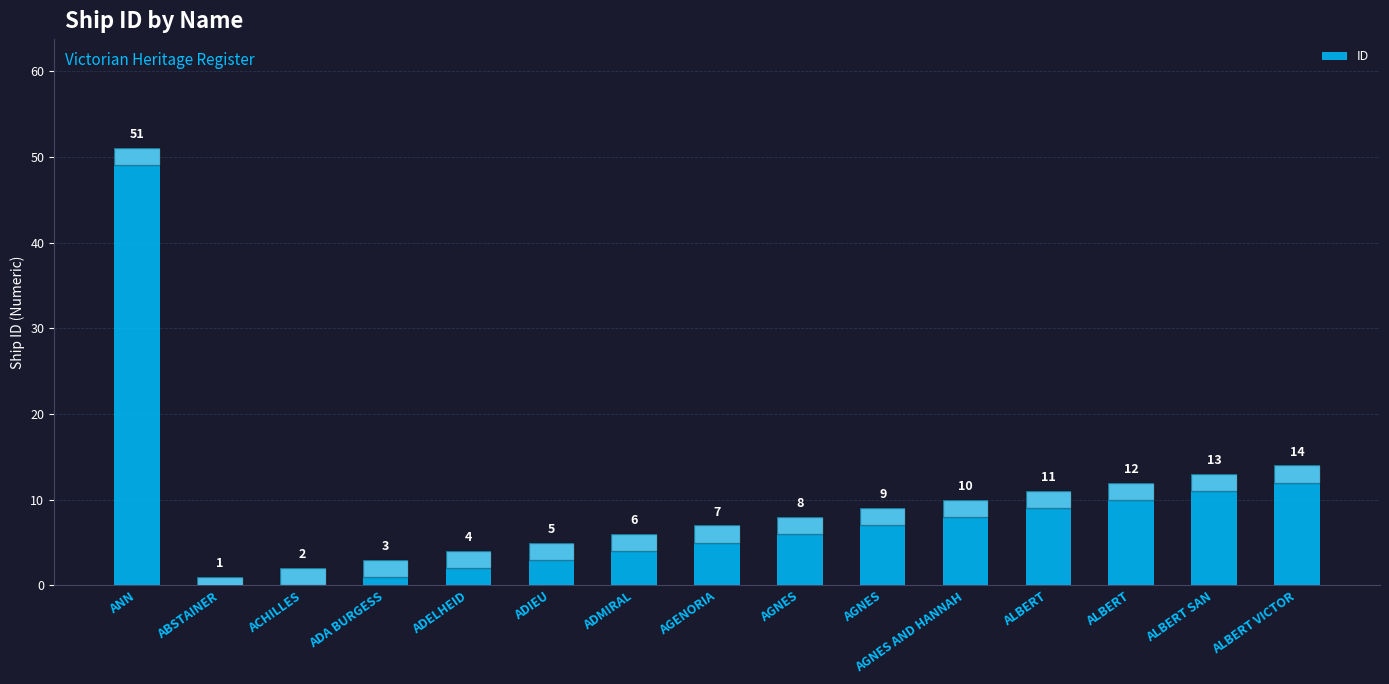

How many bars are there in total?

15